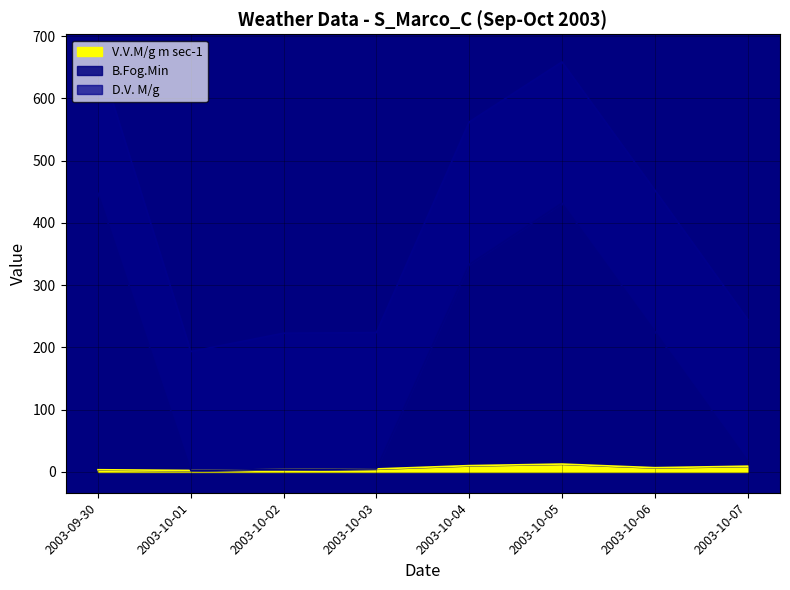

What is the difference between the B.Fog.Min values at 2003-10-03 and 2003-10-05?

426.8